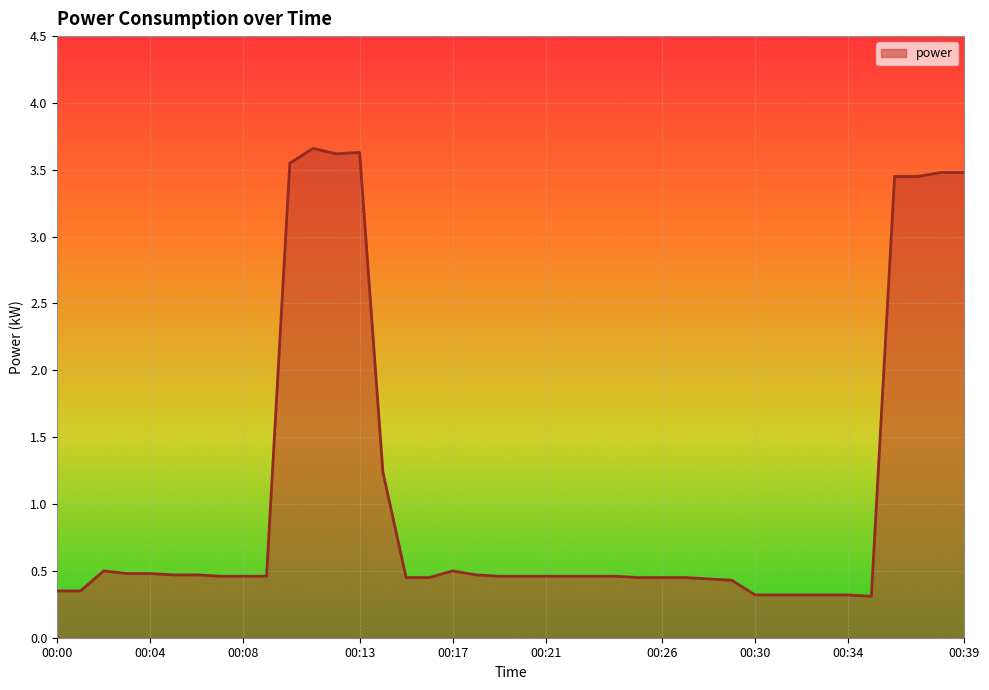

What is the maximum value shown in the chart?

3.7